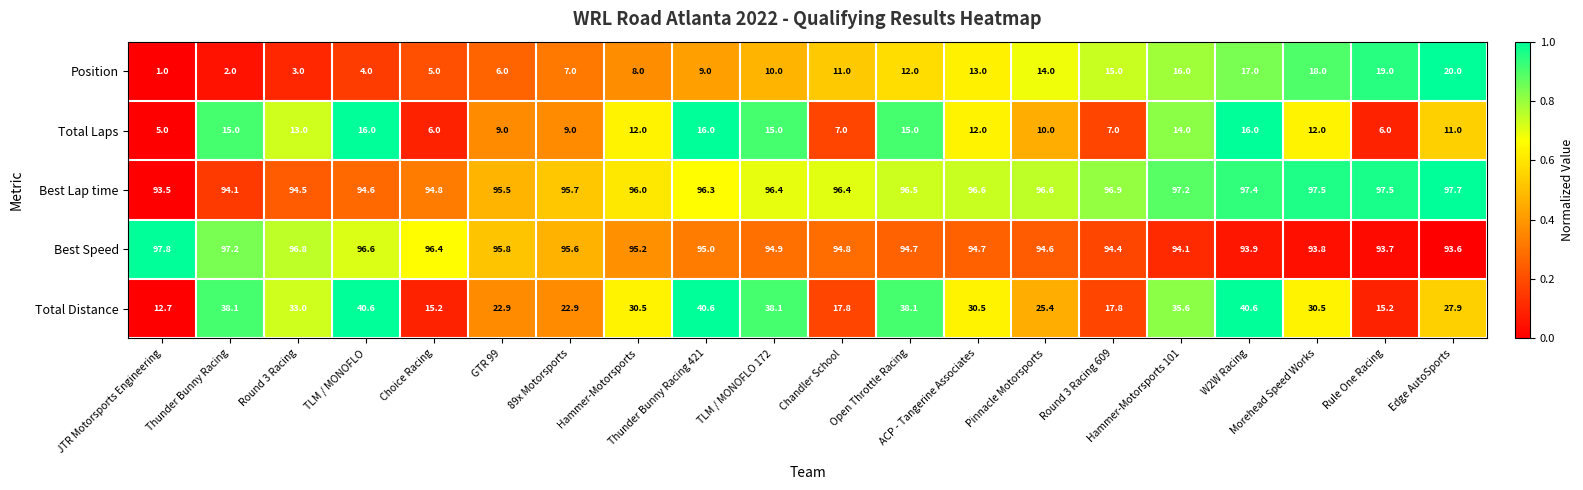

What is the minimum value shown in the chart?

1.0